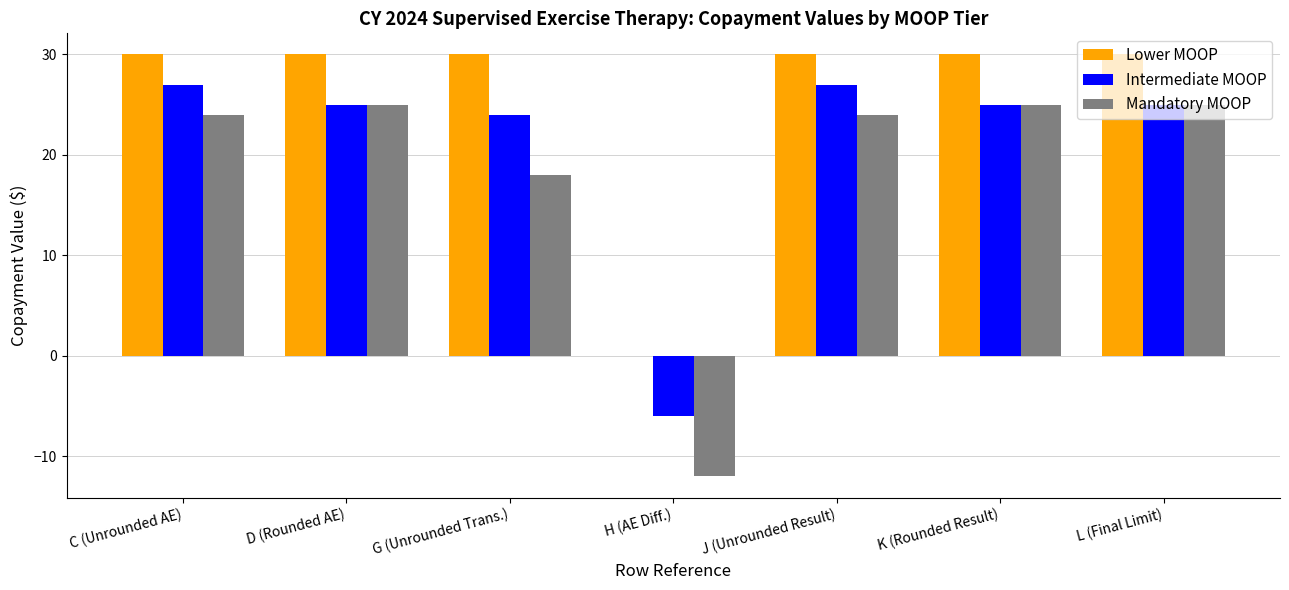

Reading left to right, extract all data points from this chart.

Lower MOOP: C (Unrounded AE)=30	D (Rounded AE)=30	G (Unrounded Trans.)=30	H (AE Diff.)=0	J (Unrounded Result)=30	K (Rounded Result)=30	L (Final Limit)=30
Intermediate MOOP: C (Unrounded AE)=27	D (Rounded AE)=25	G (Unrounded Trans.)=24	H (AE Diff.)=-6	J (Unrounded Result)=27	K (Rounded Result)=25	L (Final Limit)=25
Mandatory MOOP: C (Unrounded AE)=24	D (Rounded AE)=25	G (Unrounded Trans.)=18	H (AE Diff.)=-12	J (Unrounded Result)=24	K (Rounded Result)=25	L (Final Limit)=25